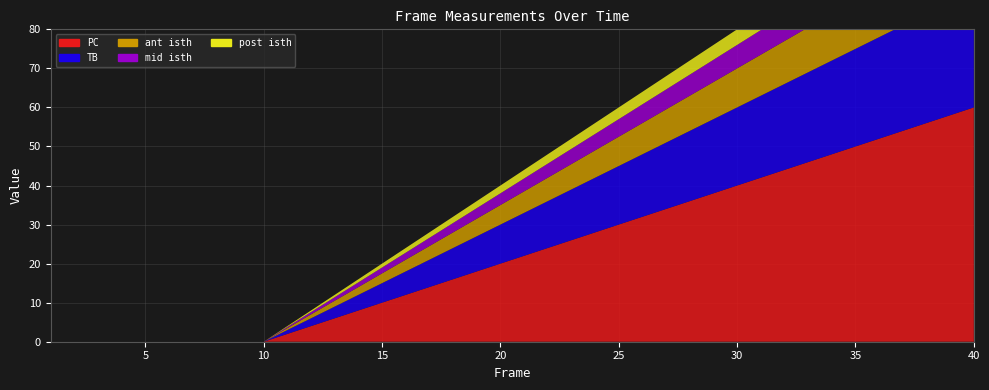

Reading left to right, extract all data points from this chart.

PC: 0.0	0.0	0.0	0.0	0.0	0.0	0.0	0.0	0.0	0.0	2.0	4.0	6.0	8.0	10.0	12.0	14.0	16.0	18.0	20.0	22.0	24.0	26.0	28.0	30.0	32.0	34.0	36.0	38.0	40.0	42.0	44.0	46.0	48.0	50.0	52.0	54.0	56.0	58.0	60.0
TB: 0.0	0.0	0.0	0.0	0.0	0.0	0.0	0.0	0.0	0.0	1.0	2.0	3.0	4.0	5.0	6.0	7.0	8.0	9.0	10.0	11.0	12.0	13.0	14.0	15.0	16.0	17.0	18.0	19.0	20.0	21.0	22.0	23.0	24.0	25.0	26.0	27.0	28.0	29.0	30.0
ant isth: 0.0	0.0	0.0	0.0	0.0	0.0	0.0	0.0	0.0	0.0	0.5	1.0	1.5	2.0	2.5	3.0	3.5	4.0	4.5	5.0	5.5	6.0	6.5	7.0	7.5	8.0	8.5	9.0	9.5	10.0	10.5	11.0	11.5	12.0	12.5	13.0	13.5	14.0	14.5	15.0
mid isth: 0.0	0.0	0.0	0.0	0.0	0.0	0.0	0.0	0.0	0.0	0.3	0.6	0.9	1.2	1.5	1.8	2.1	2.4	2.7	3.0	3.3	3.6	3.9	4.2	4.5	4.8	5.1	5.4	5.7	6.0	6.3	6.6	6.9	7.2	7.5	7.8	8.1	8.4	8.7	9.0
post isth: 0.0	0.0	0.0	0.0	0.0	0.0	0.0	0.0	0.0	0.0	0.2	0.4	0.6	0.8	1.0	1.2	1.4	1.6	1.8	2.0	2.2	2.4	2.6	2.8	3.0	3.2	3.4	3.6	3.8	4.0	4.2	4.4	4.6	4.8	5.0	5.2	5.4	5.6	5.8	6.0